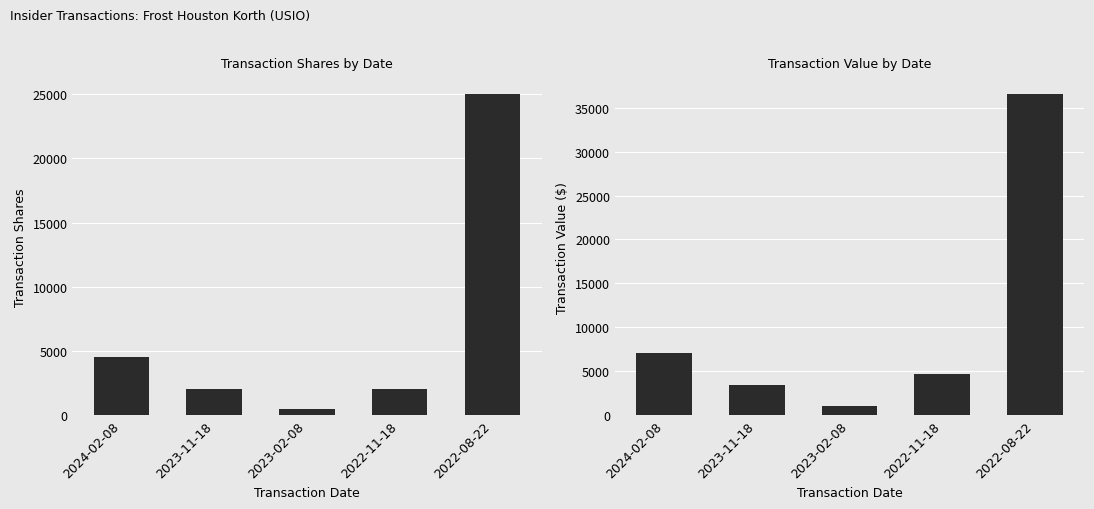

At how many categories does at least one series exceed 26347?

1